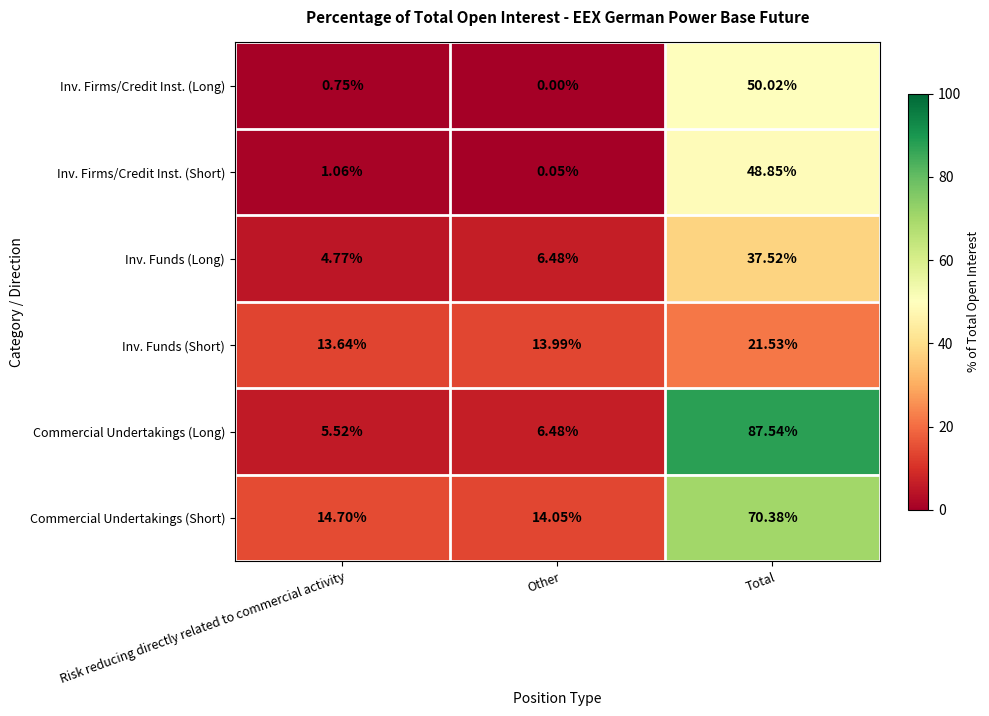

At which category is the sum across all series the highest?

Total